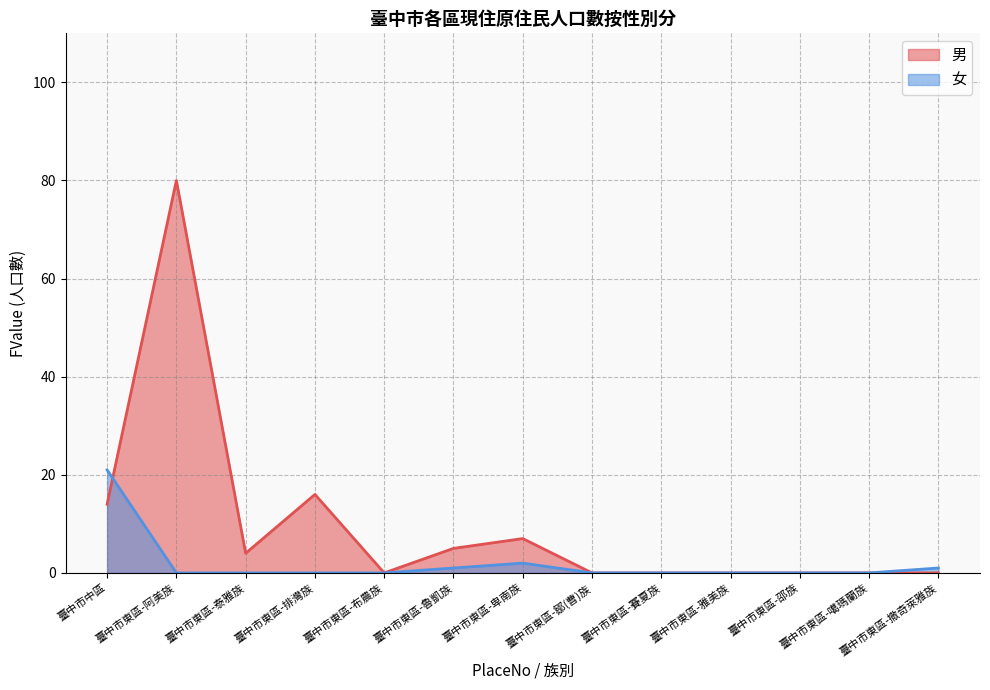

What position from the left is 臺中市東區-邵族?

11